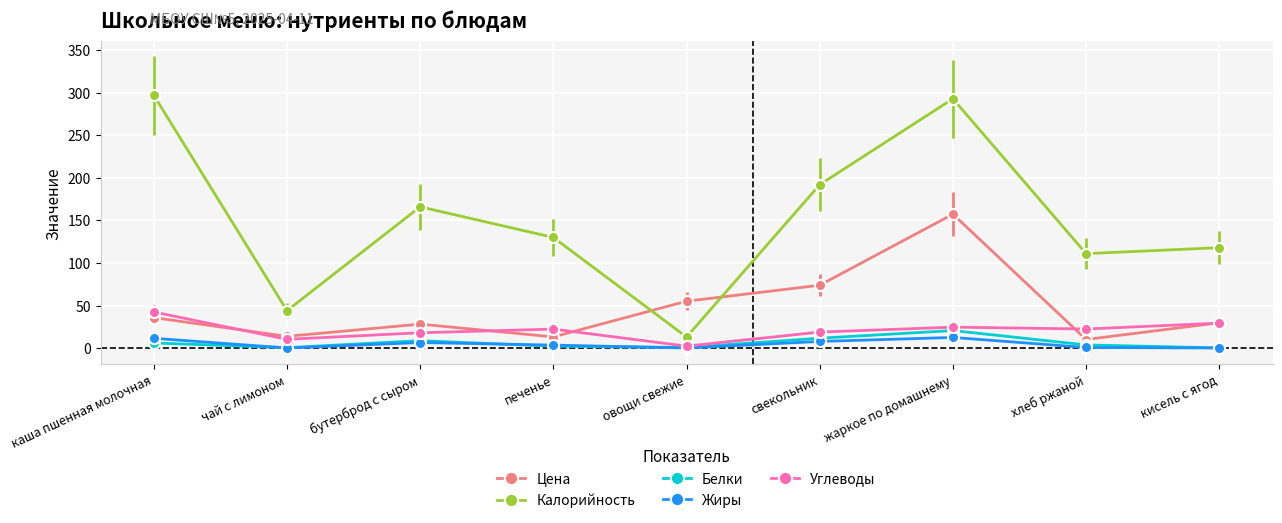

What is the sum of all Жиры values?

42.8